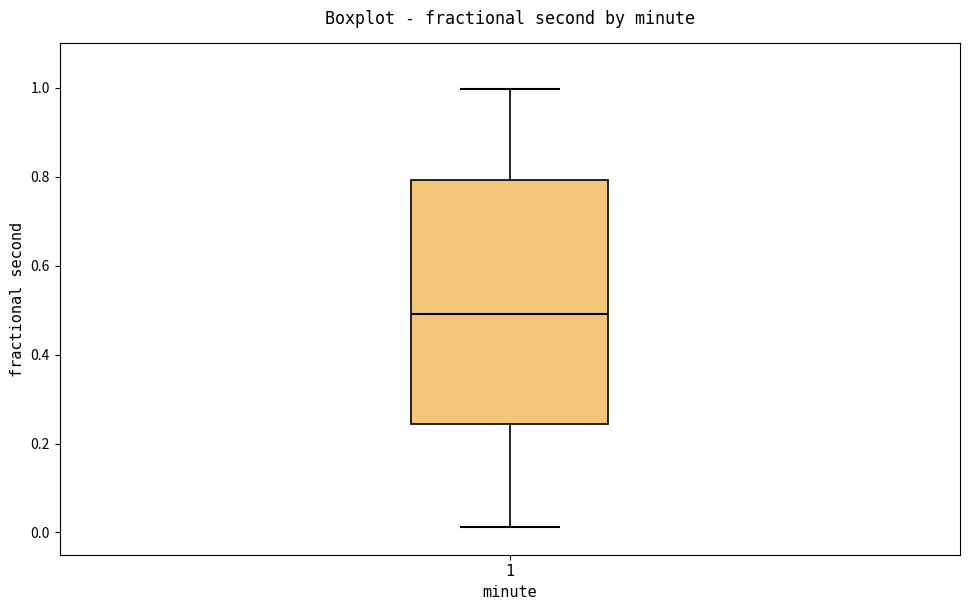

Where is the upper edge of the box at x = 1 on the y-axis? The values are not printed on the chart, so give them approximately, as read against the axis.

0.80